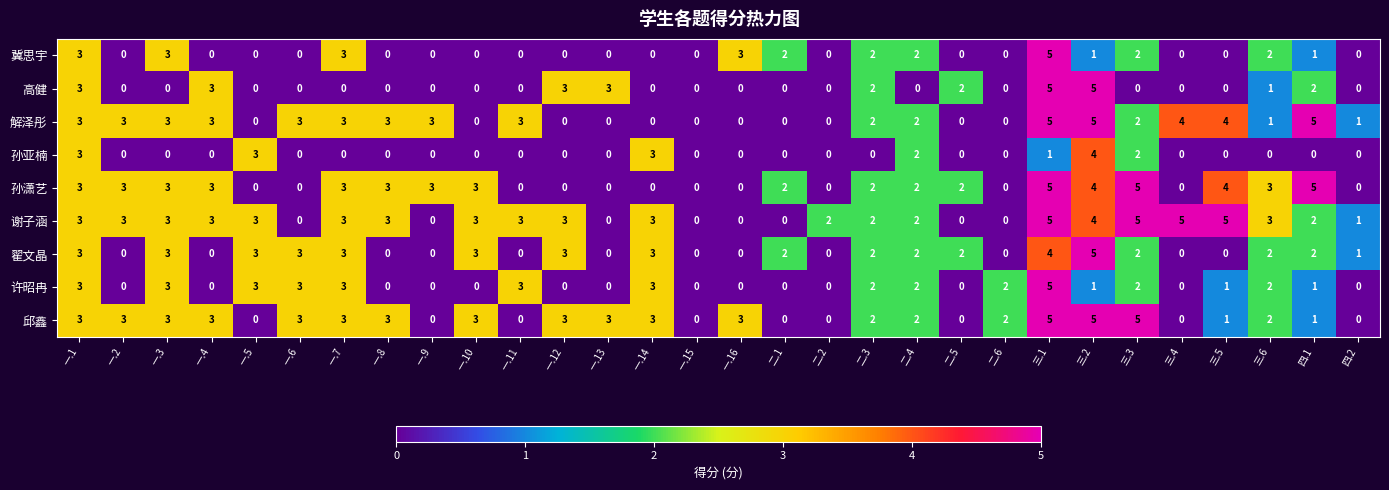

What is the maximum value shown in the chart?

5